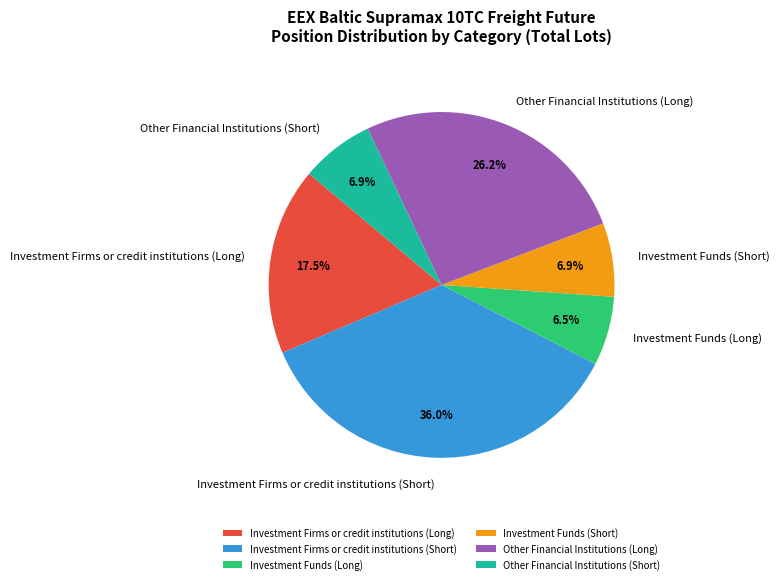

Count the number of slices in the pie.

6